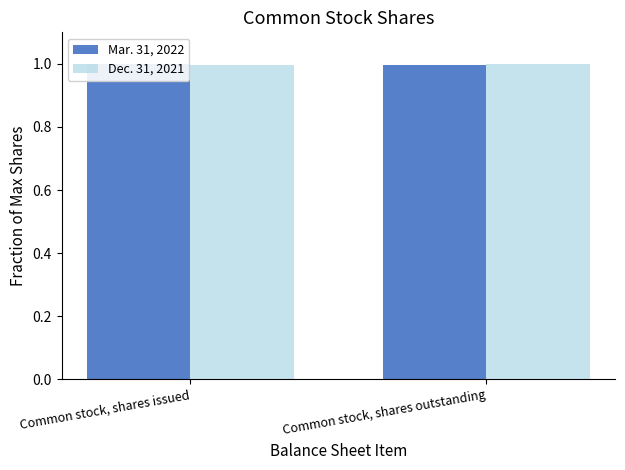

At Common stock, shares outstanding, list the series in order from smallest to largest.

Mar. 31, 2022, Dec. 31, 2021